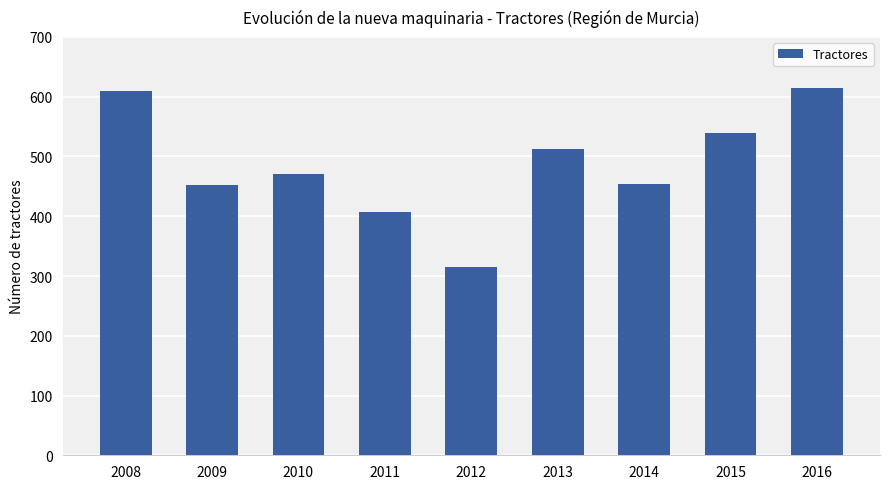

What is the change in value from 2011 to 2013?

+106